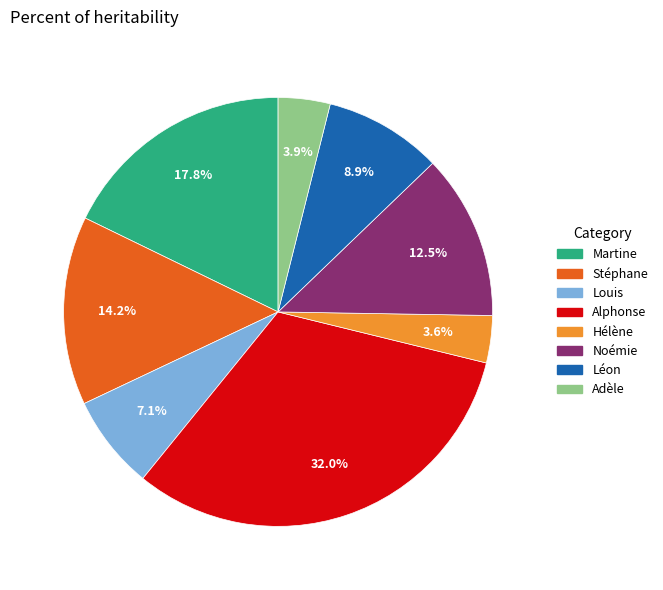

The Noémie slice represents 25% of the pie. True or false?

False